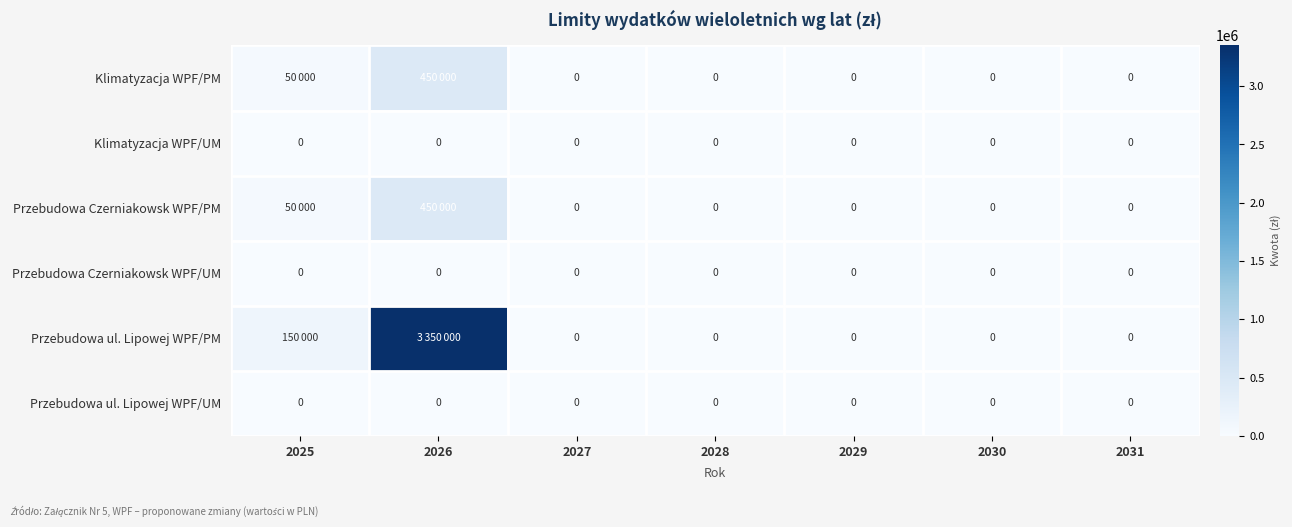

The value of Przebudowa ul. Lipowej WPF/UM at 2029 is 0. True or false?

True